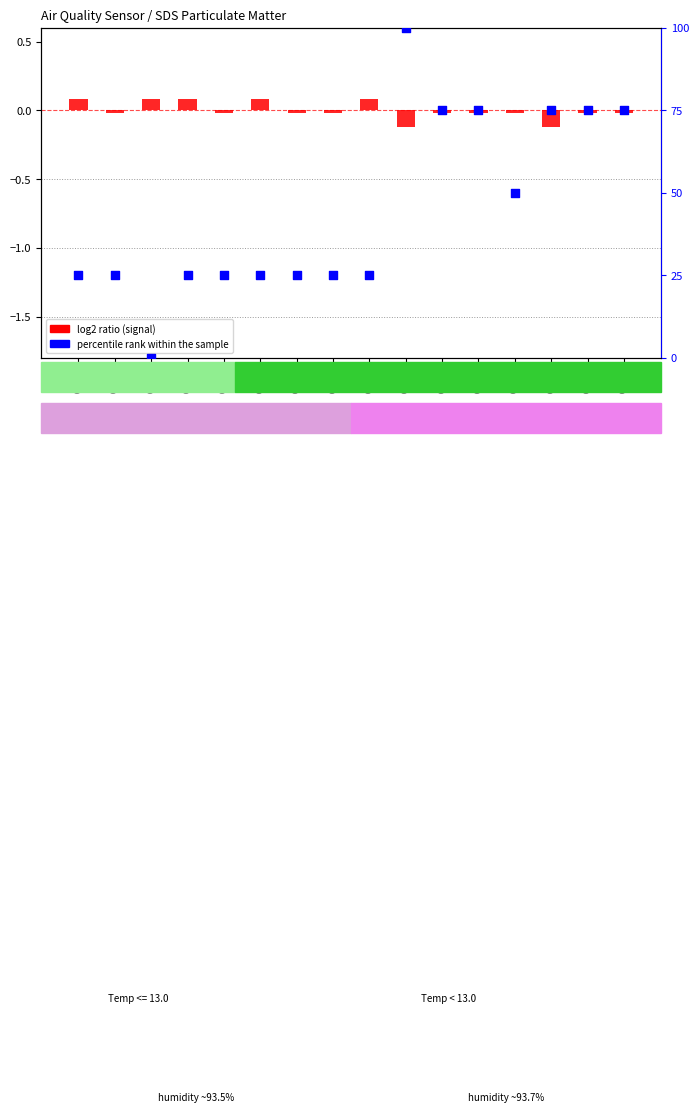

Which series contains the lowest Y value?

log2 ratio (signal)